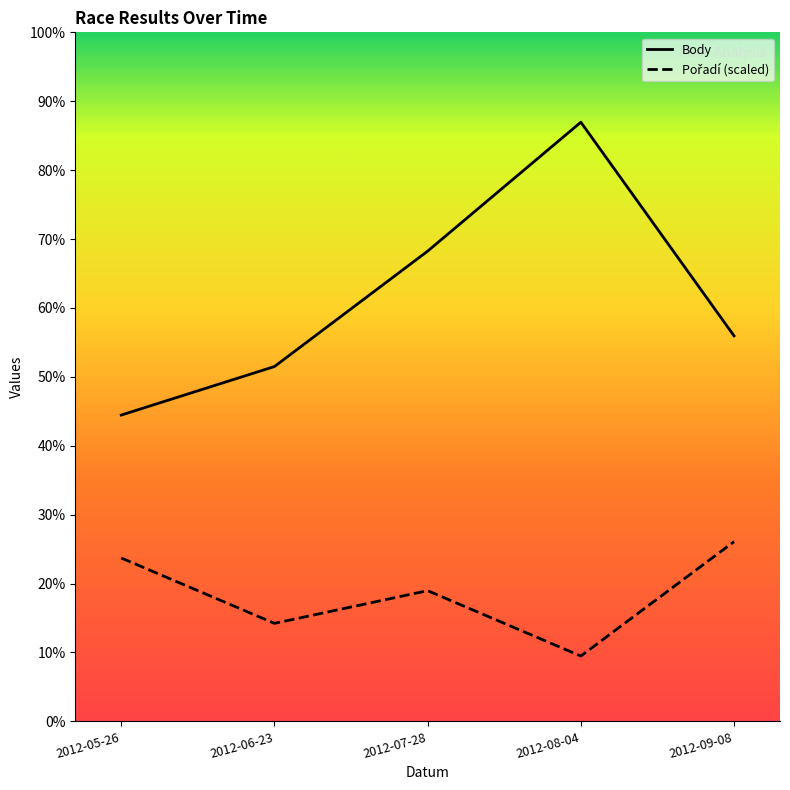

At which label does Pořadí reach its peak?

2012-09-08